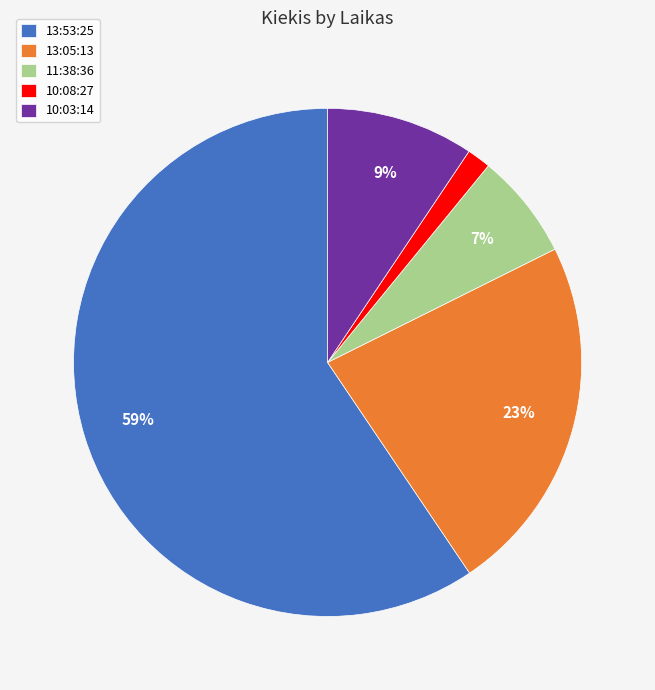

To the nearest percent, what is the average slice percentage?

20%